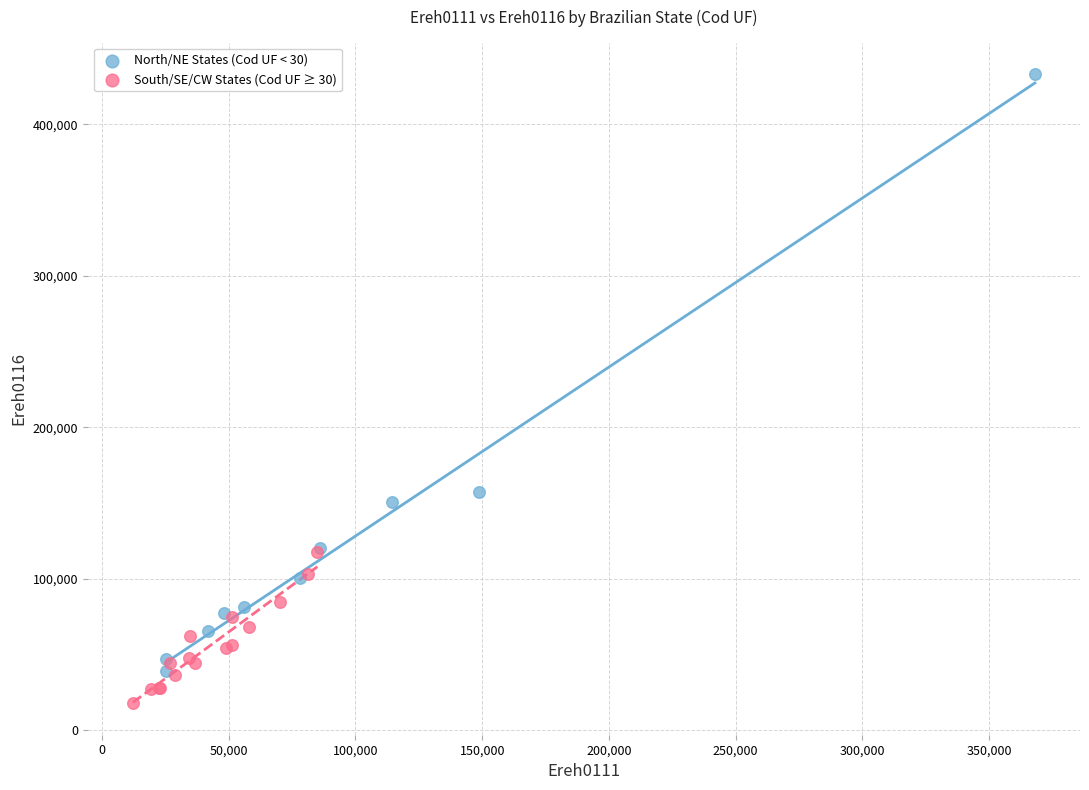

Which series reaches the maximum Y coordinate?

North/NE States (Cod UF < 30)